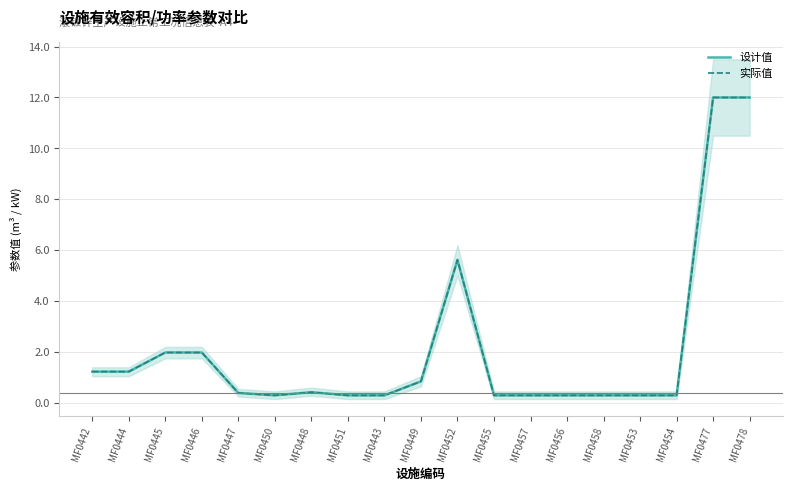

Which category has the lowest value in the 实际值 series?

MF0450